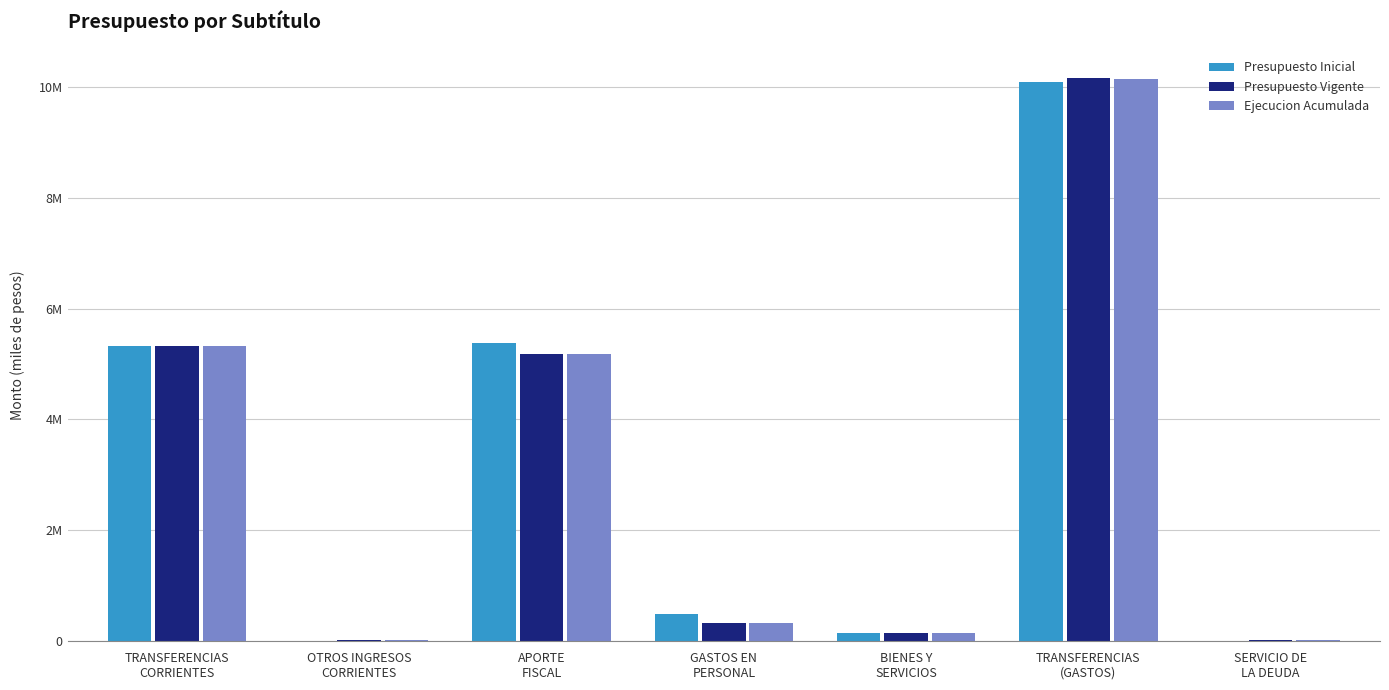

What is the sum of all Presupuesto Vigente values?

21160389